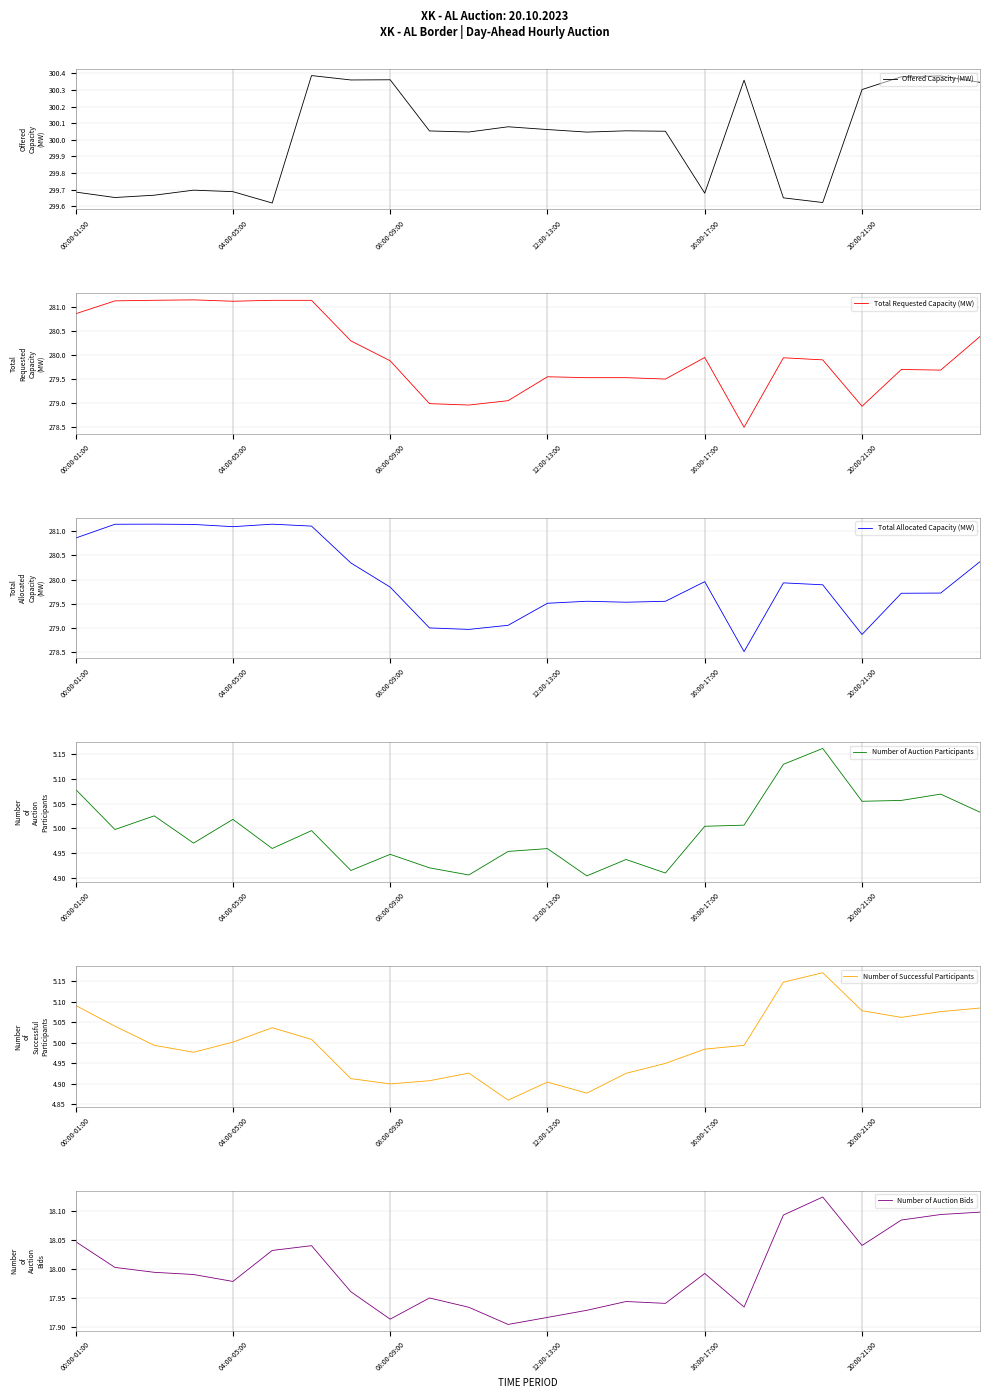

How many data points in Total Allocated Capacity (MW) are less than 279?

3